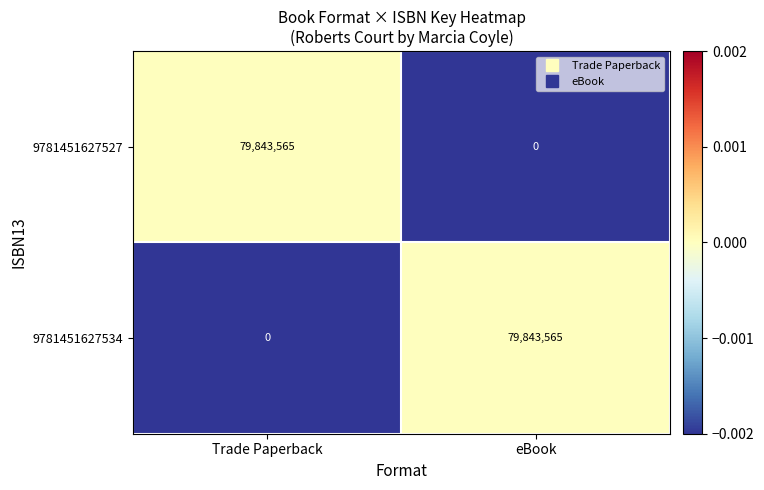

Is it true that 9781451627534 equals 126024899 at eBook?

False